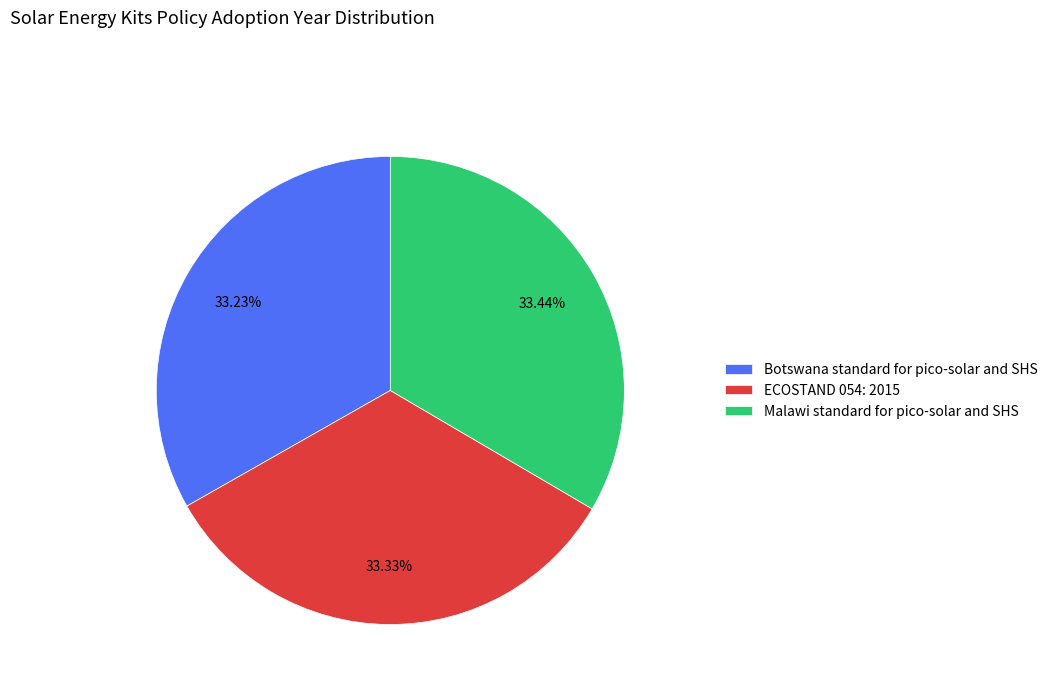

To the nearest percent, what is the average slice percentage?

33%